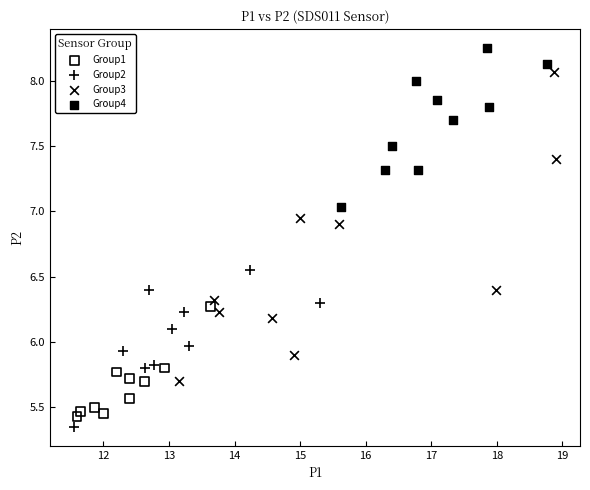

Which series contains the highest Y value?

Group4